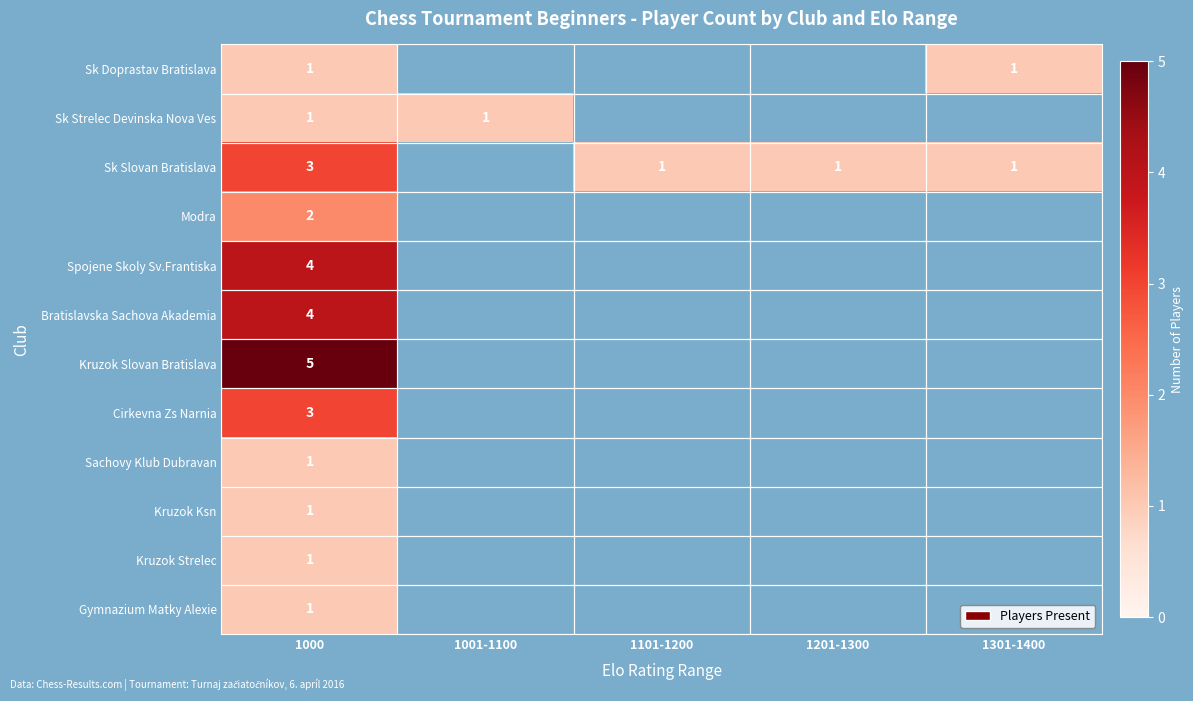

Is it true that Sk Slovan Bratislava equals 1 at 1000?

False